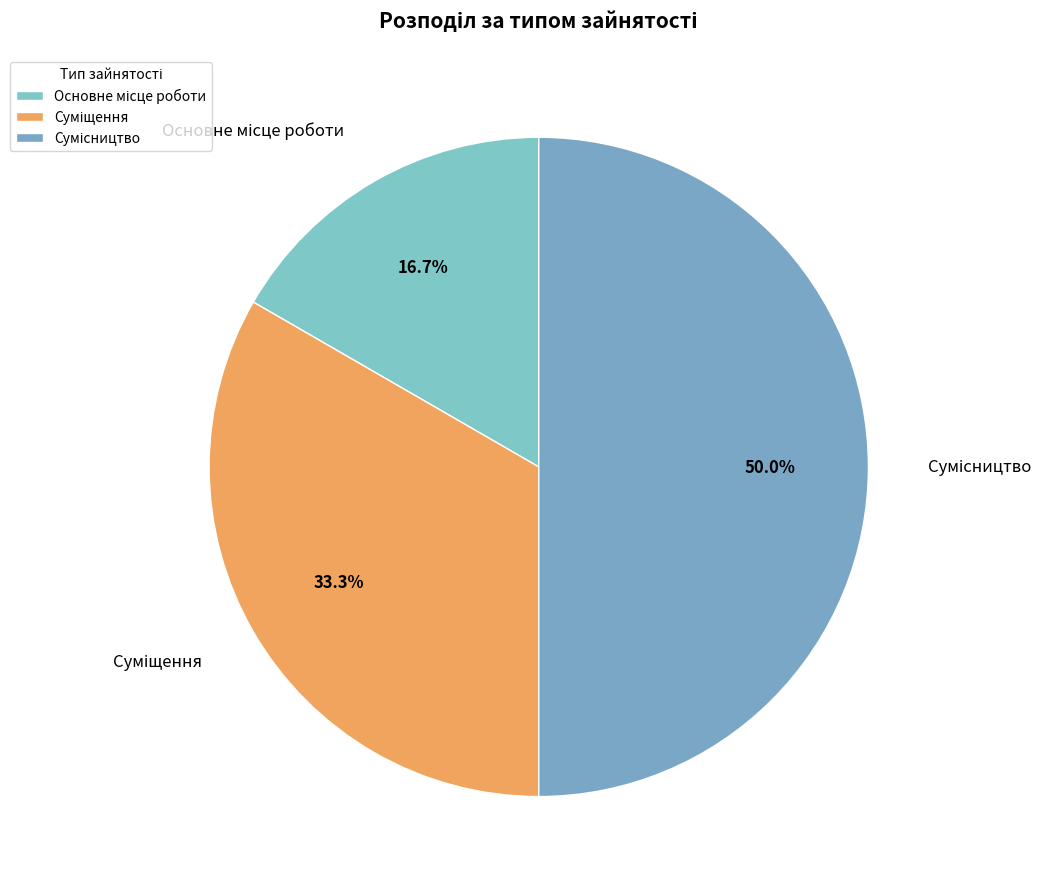

Rank the categories by value from lowest to highest.

Основне місце роботи, Суміщення, Сумісництво